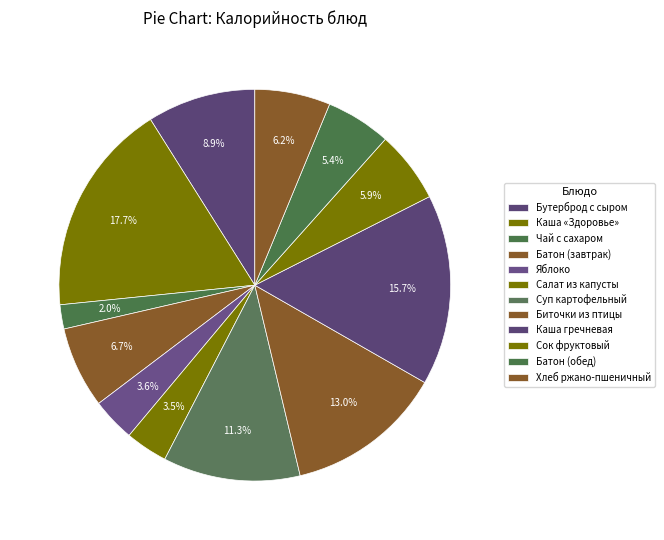

Is there a majority slice in this chart?

No